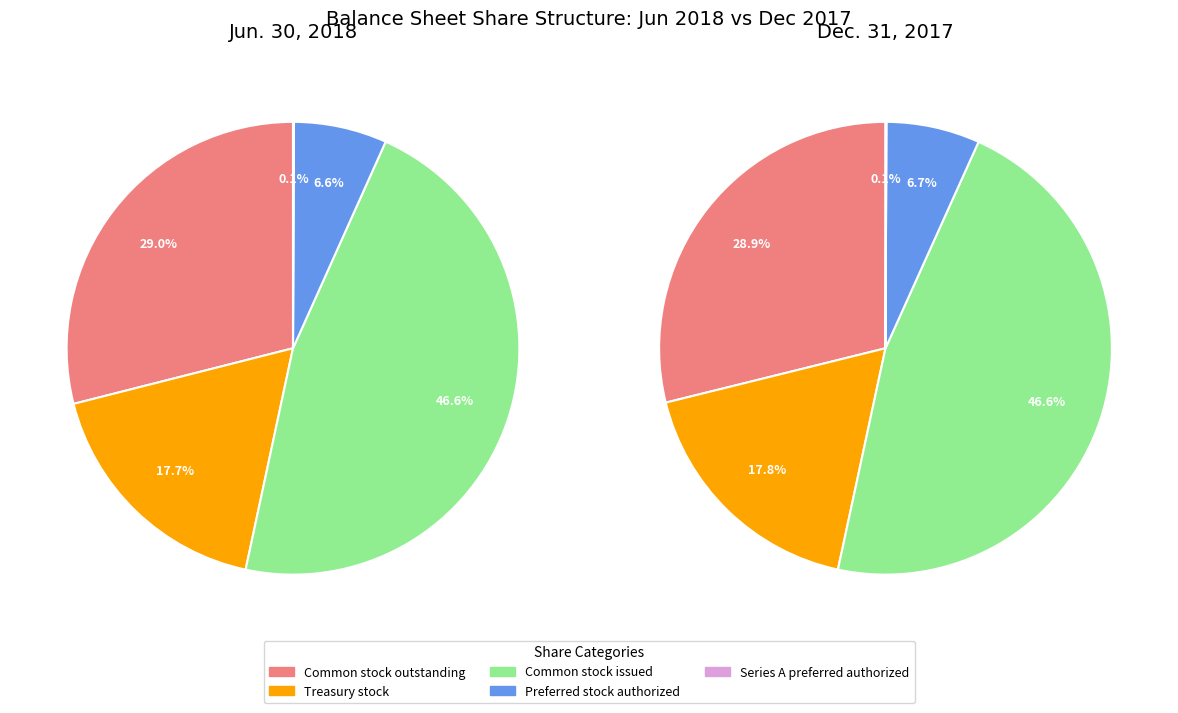

How much of the chart is everything except Common stock issued?

53.4%